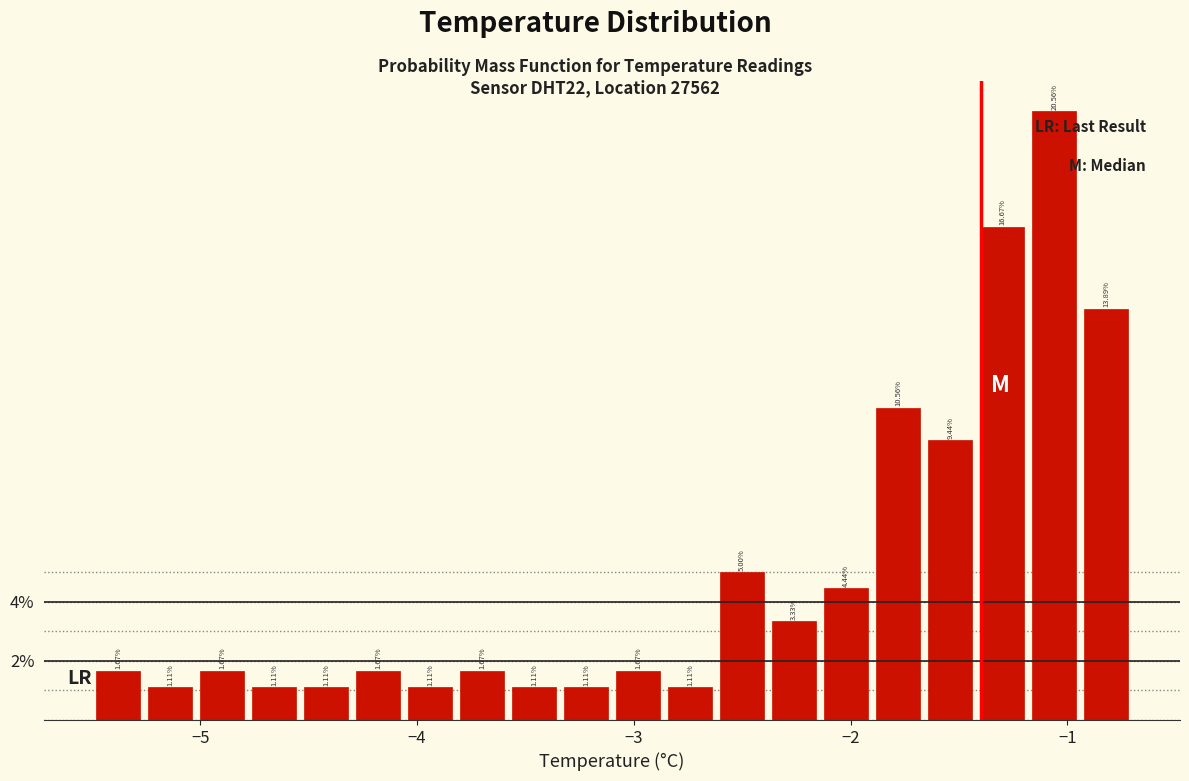

Read against the x-axis, roughly where is the centre of the tallest bar?

-1.1